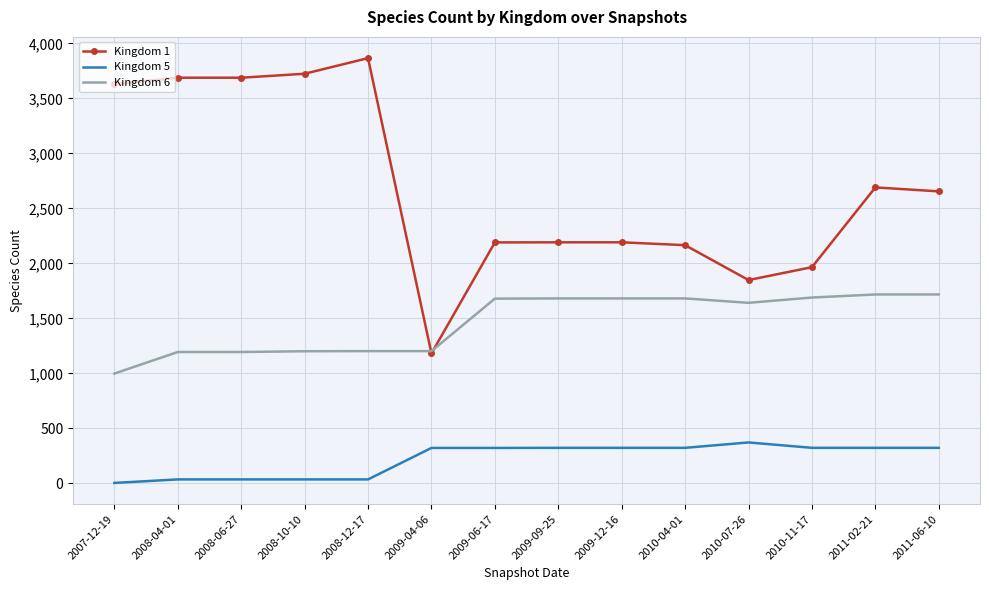

What is the difference between the Kingdom 1 values at 2011-06-10 and 2009-06-17?

464